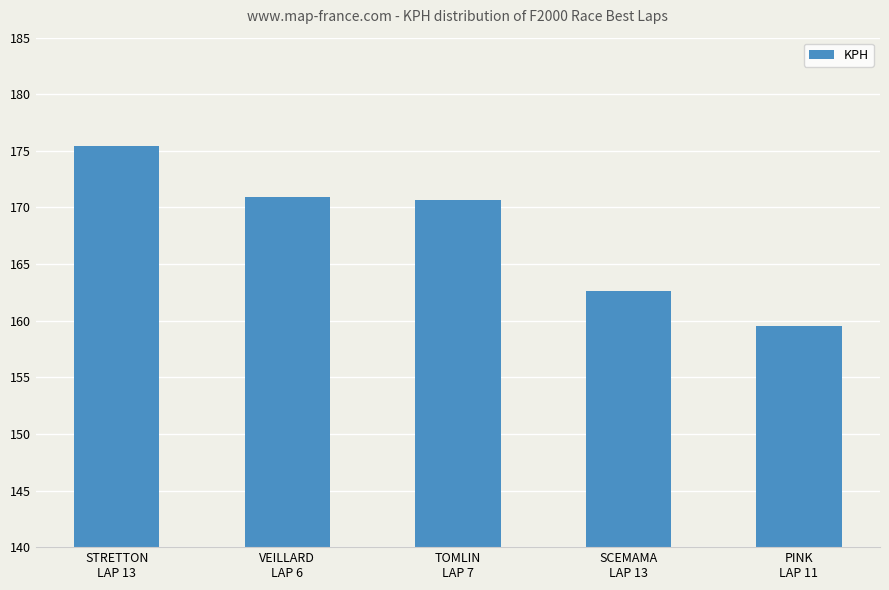

Reading left to right, extract all data points from this chart.

STRETTON
LAP 13=175.4	VEILLARD
LAP 6=170.9	TOMLIN
LAP 7=170.7	SCEMAMA
LAP 13=162.6	PINK
LAP 11=159.5